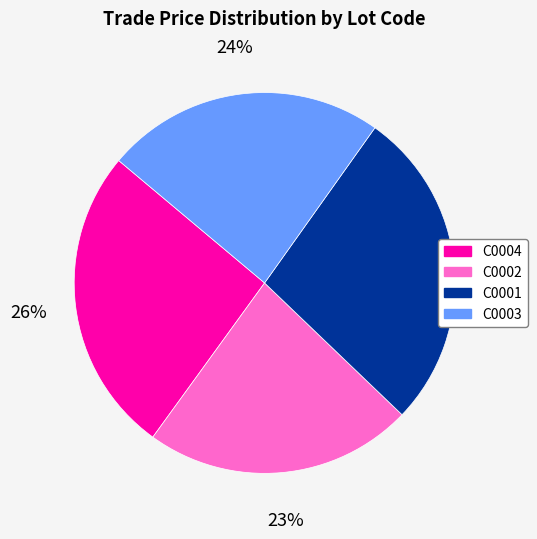

What percentage is the C0002 slice, to the nearest percent?

23%